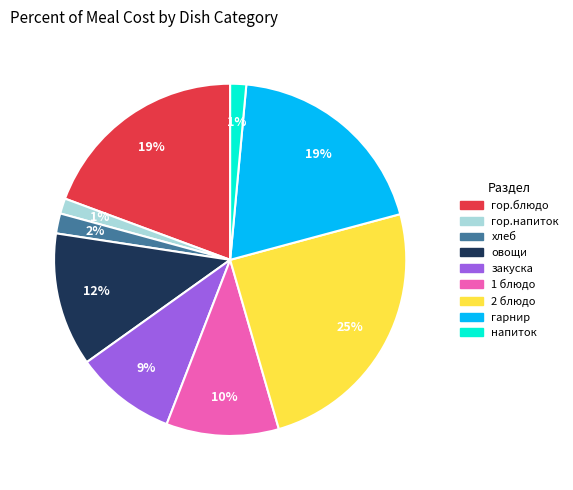

To the nearest percent, what percentage of the pie is 1 блюдо?

10%